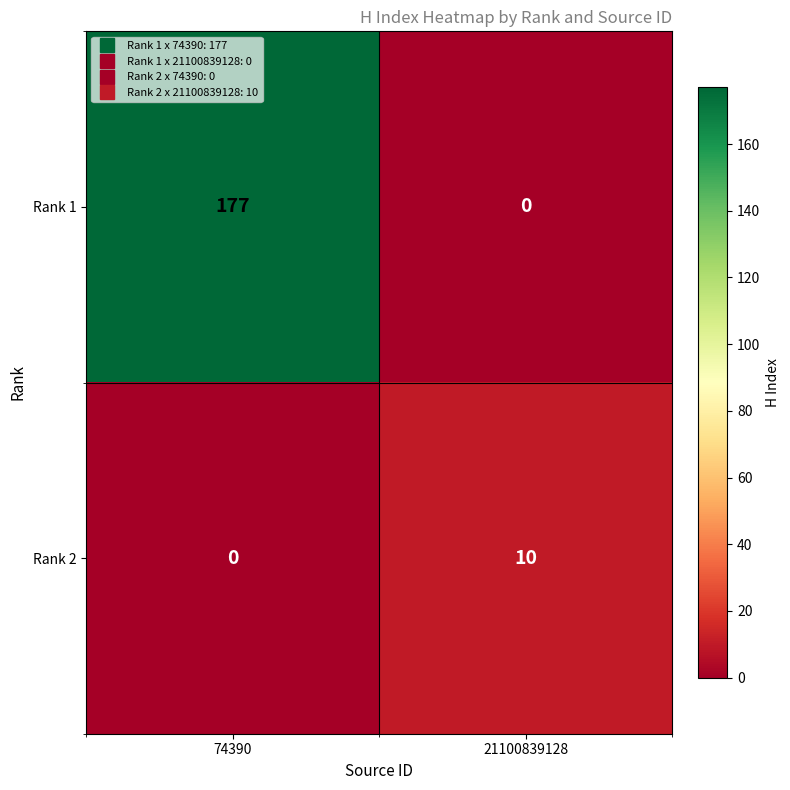

What is the difference between the highest and lowest values at 21100839128?

10